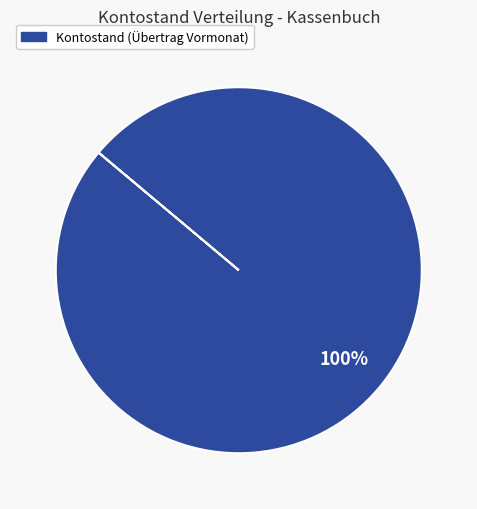

Is there any slice that represents more than half of the pie?

Yes